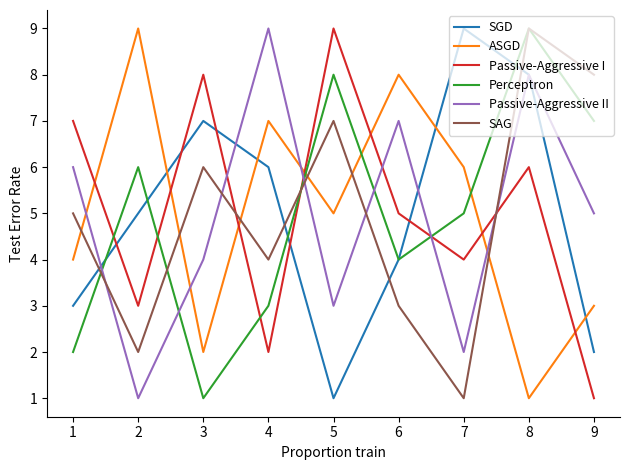

The value of Passive-Aggressive II at 1 is 0. True or false?

False